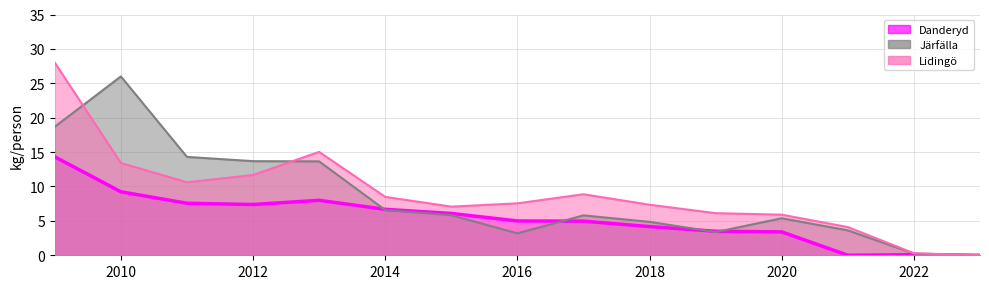

What is the difference between the Järfälla values at 2018 and 2011?

9.4